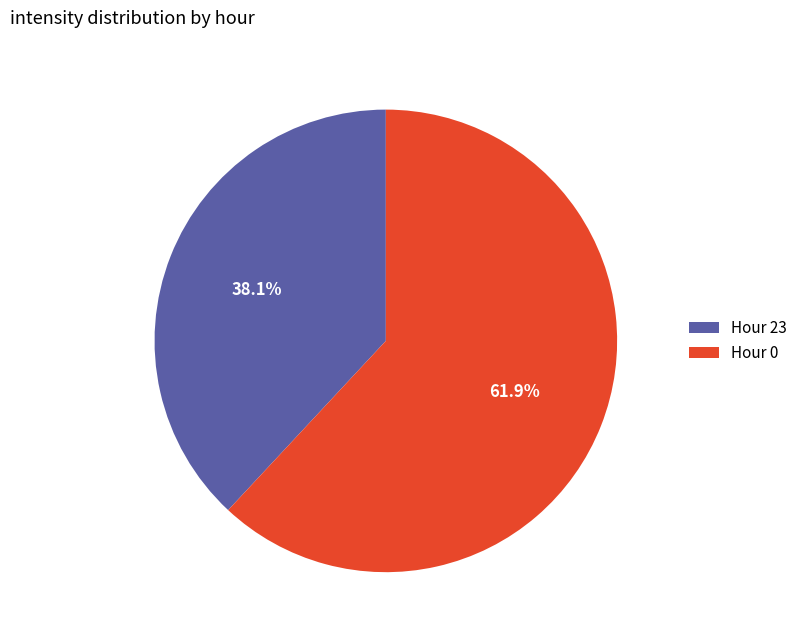

Is the sum of Hour 0 and Hour 23 greater than half?

Yes